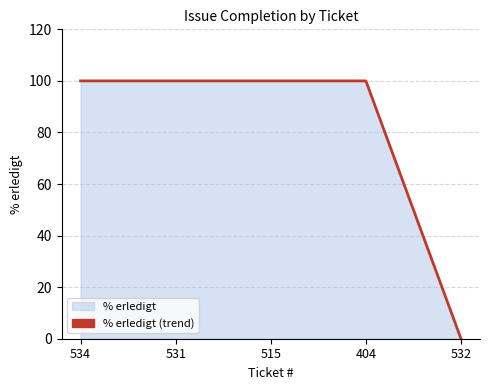

How many data points are less than 100?

1